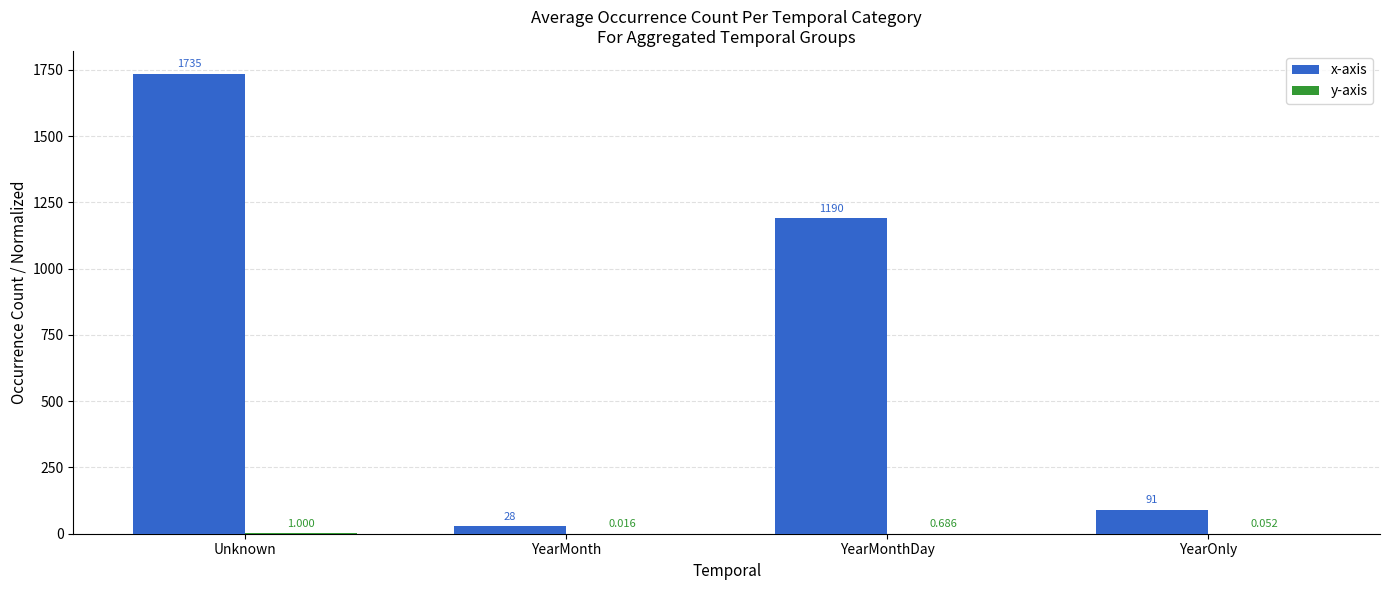

How many distinct data groups are displayed?

2